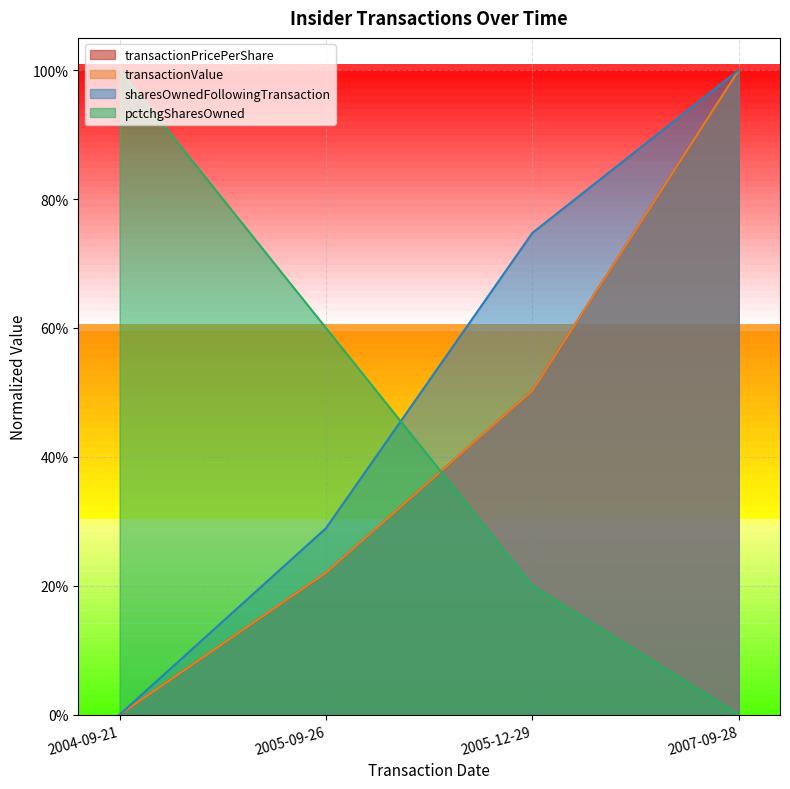

The value of pctchgSharesOwned at 2007-09-28 is 0.0. True or false?

True